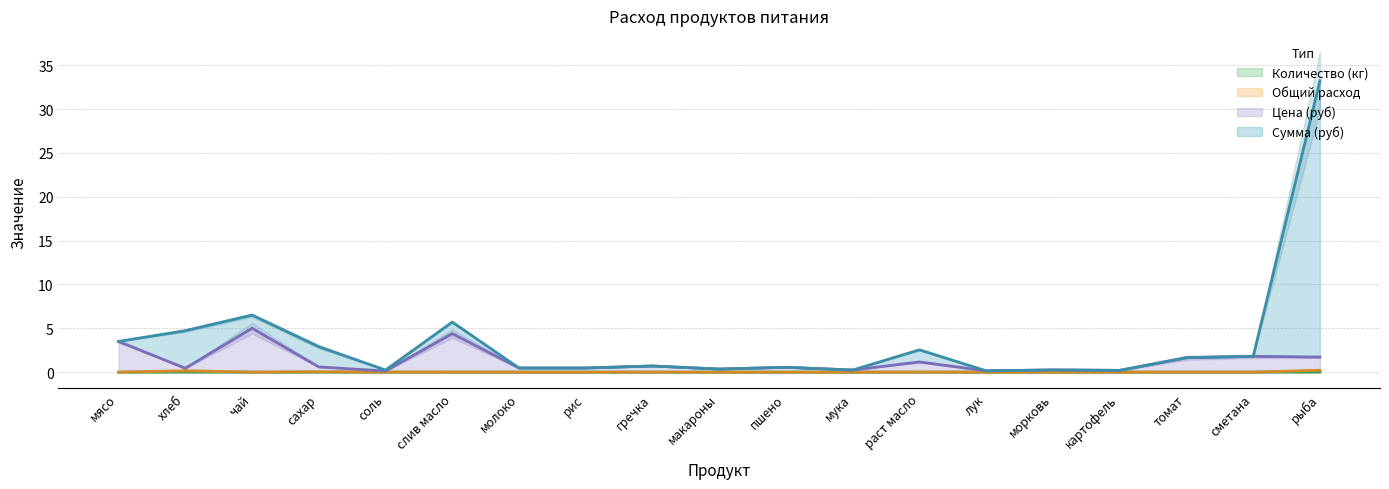

True or false: Общий расход and Количество (кг) cross at least once.

False